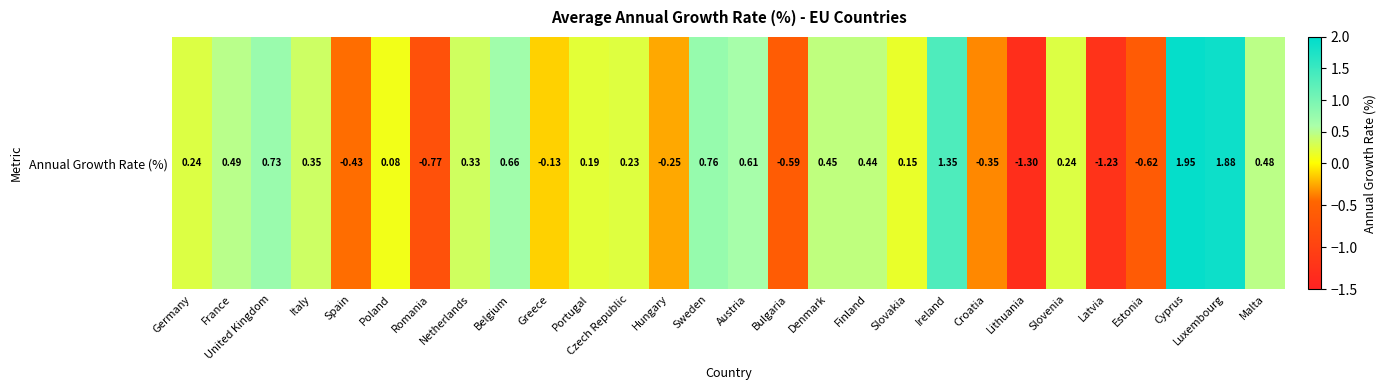

Reading right to left, extract all data points from this chart.

Malta=0.5	Luxembourg=1.9	Cyprus=1.9	Estonia=-0.6	Latvia=-1.2	Slovenia=0.2	Lithuania=-1.3	Croatia=-0.3	Ireland=1.4	Slovakia=0.1	Finland=0.4	Denmark=0.5	Bulgaria=-0.6	Austria=0.6	Sweden=0.8	Hungary=-0.2	Czech Republic=0.2	Portugal=0.2	Greece=-0.1	Belgium=0.7	Netherlands=0.3	Romania=-0.8	Poland=0.1	Spain=-0.4	Italy=0.3	United Kingdom=0.7	France=0.5	Germany=0.2